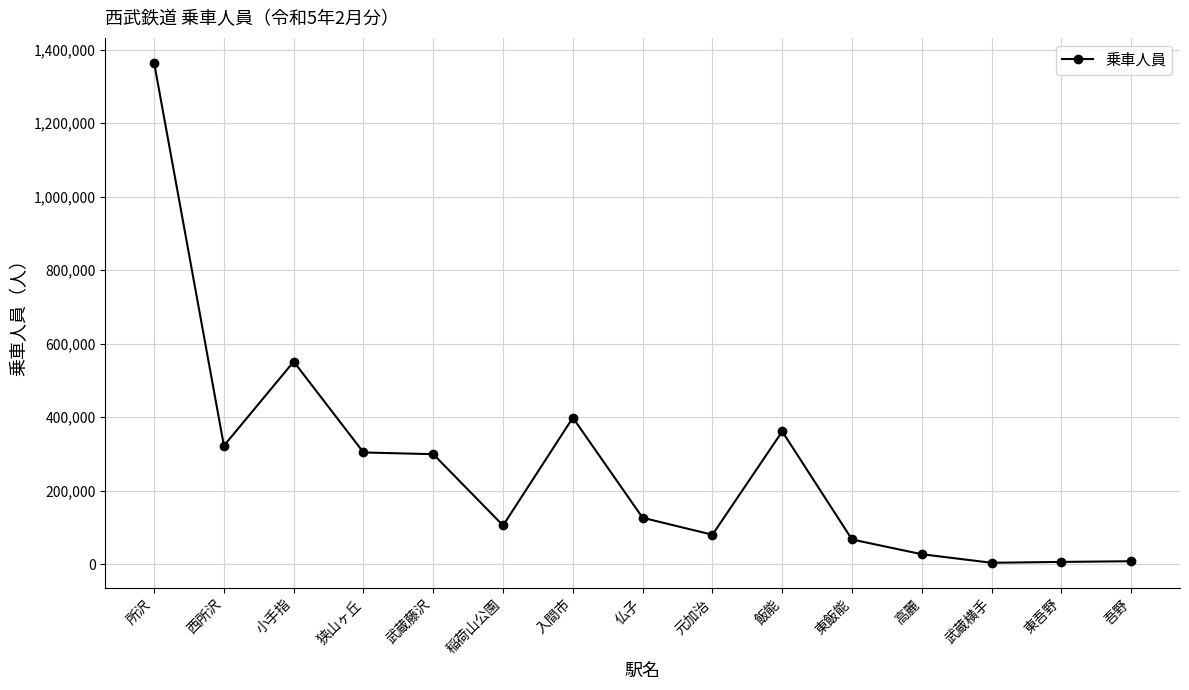

At which category does the chart reach its peak across all series?

所沢